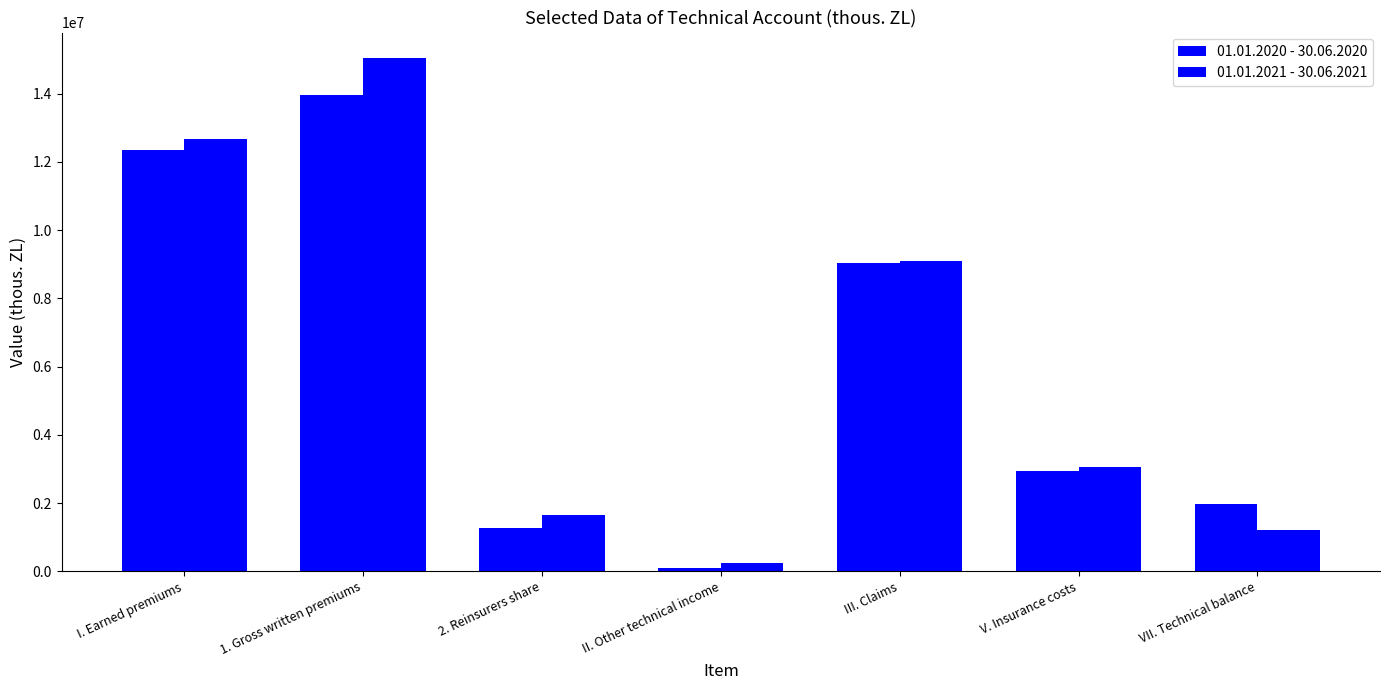

Reading left to right, list all the values displayed in this chart.

01.01.2020 - 30.06.2020: 12363677.7	13956687.1	1258990.5	86283.2	9039558.0	2940382.3	1985922.9
01.01.2021 - 30.06.2021: 12668501.9	15044072.7	1652013.8	244152.3	9104396.8	3042867.0	1211186.1